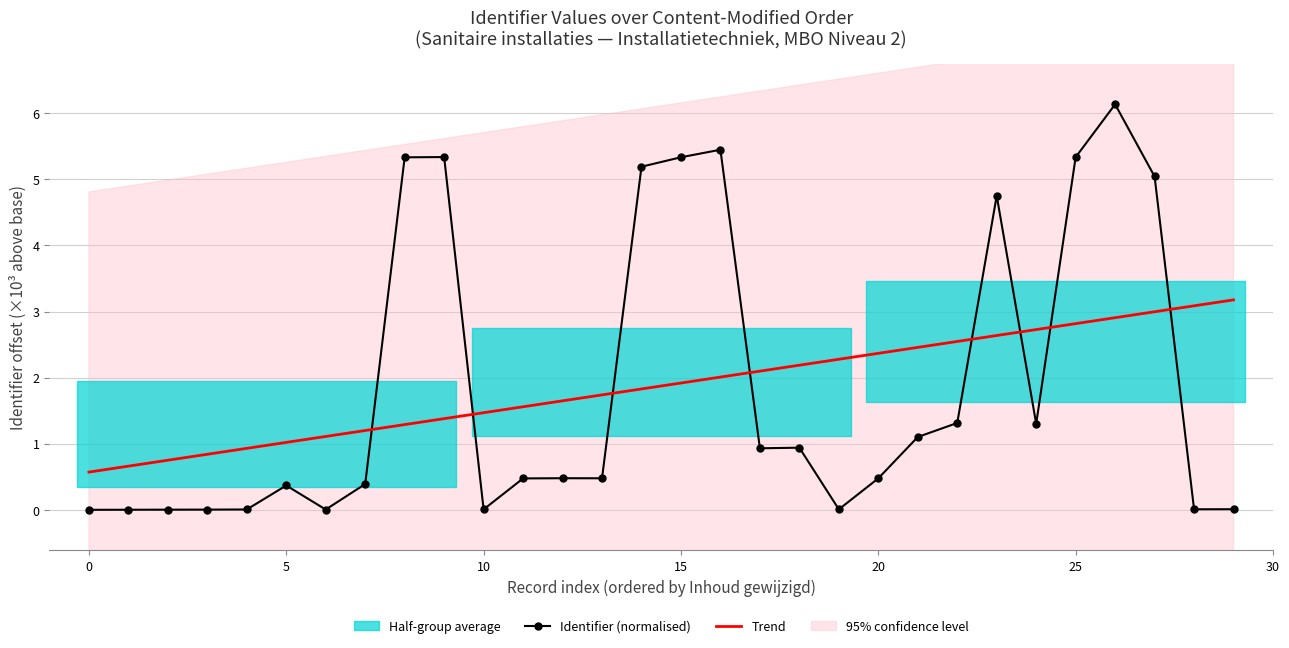

In Identifier (normalised), how many points are lower than both neighbors (excluding endpoints)?

7